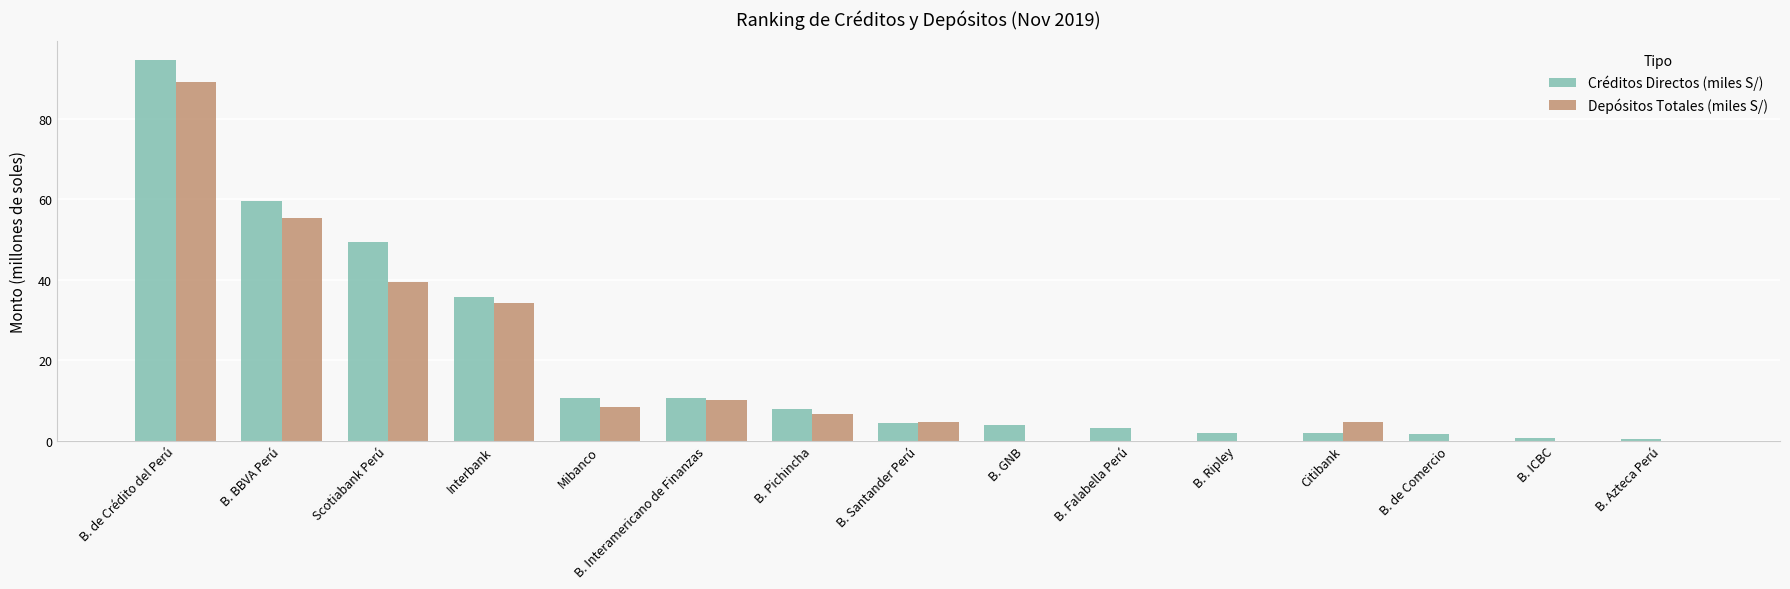

What is the sum of the Depósitos Totales (miles S/) values at Mibanco and B. Ripley?

8.3